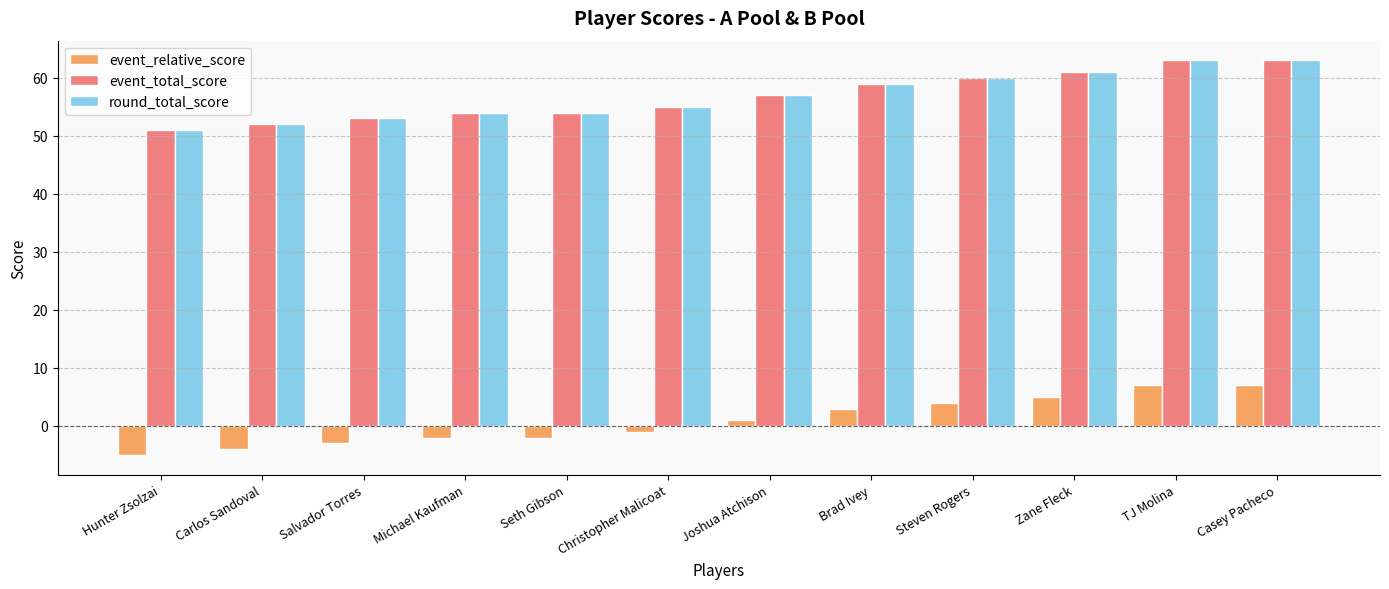

What is the average value of the event_relative_score series?

1